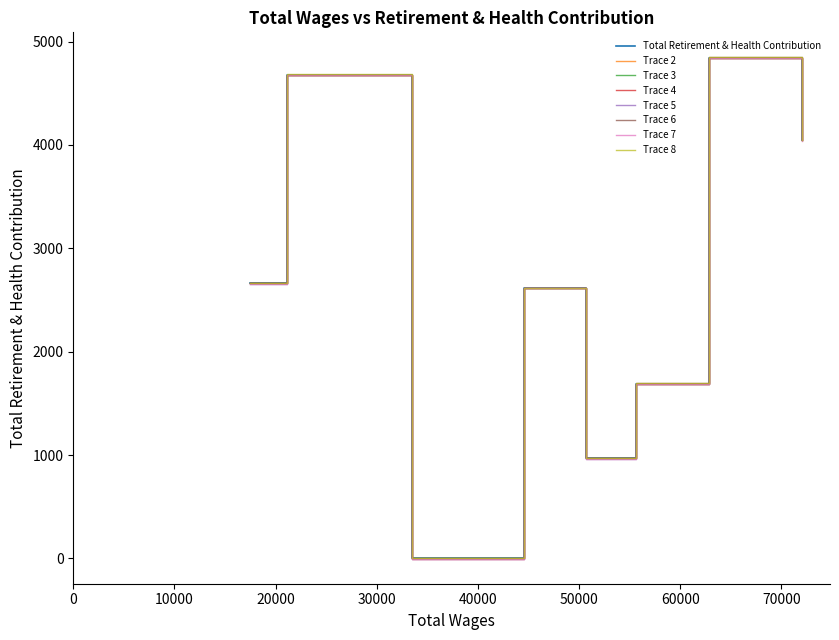

What is the greatest value displayed?

4847.4